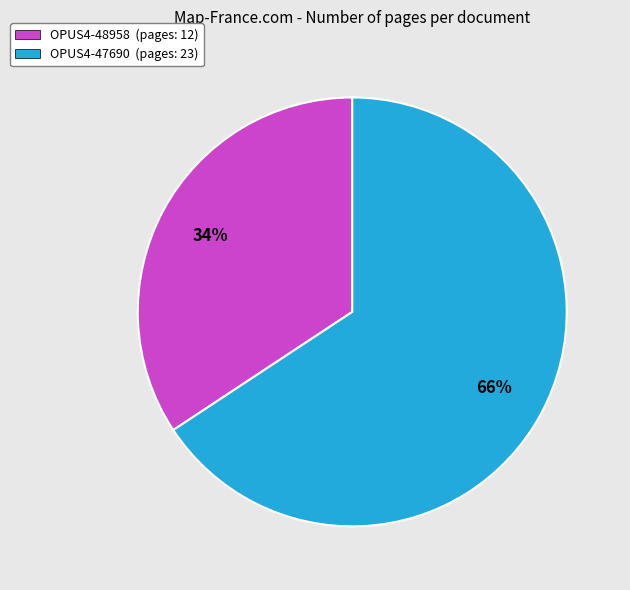

To the nearest percent, what is the combined percentage of OPUS4-48958 and OPUS4-47690?

100%